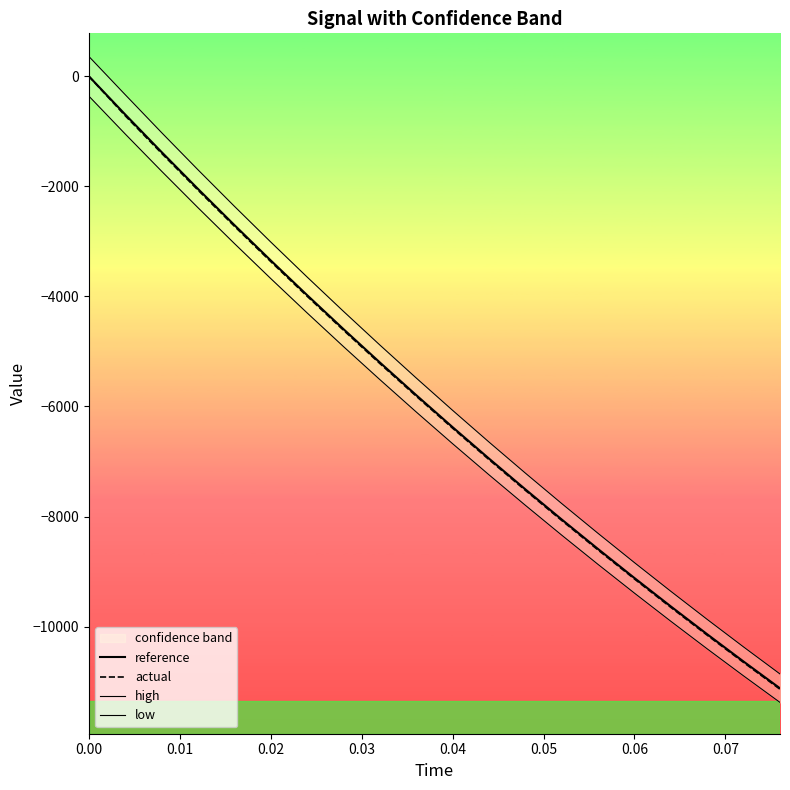

What is the lowest value of the reference series?

-11121.3